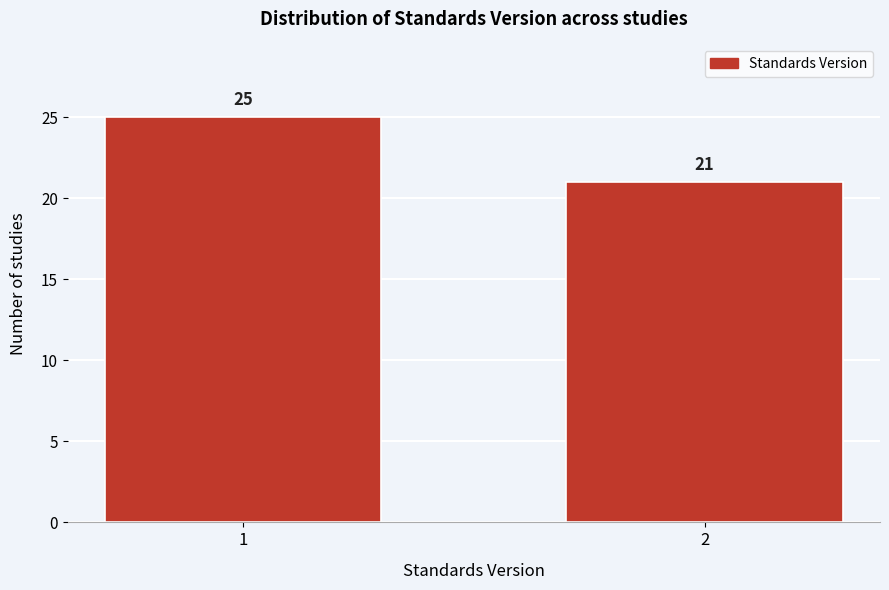

Reading left to right, transcribe all the data shown in this chart.

1=25	2=21